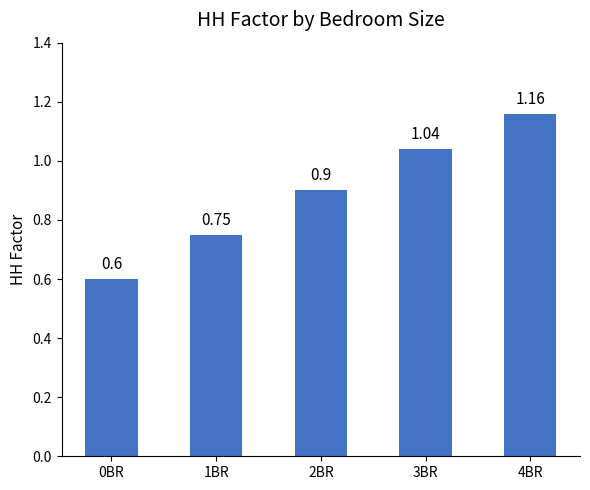

What value does the data have at 2BR?

0.9